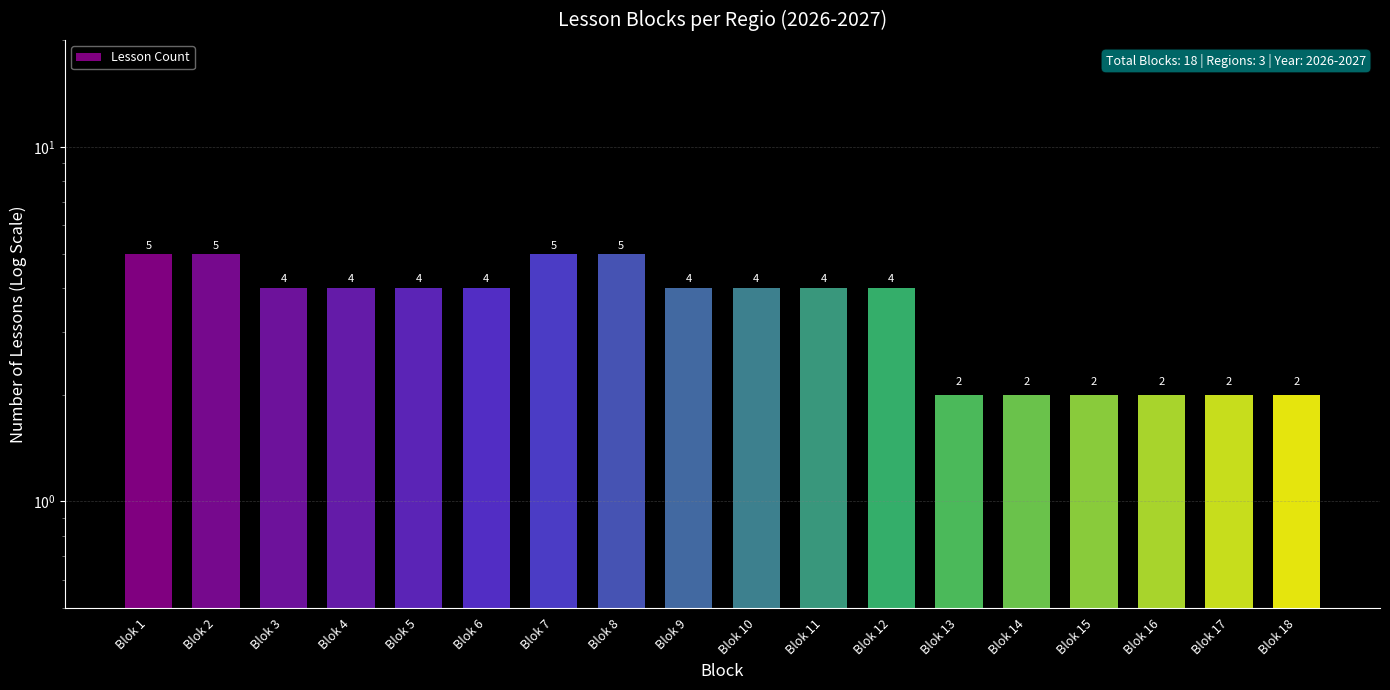

What is the change in value from Blok 3 to Blok 16?

-2